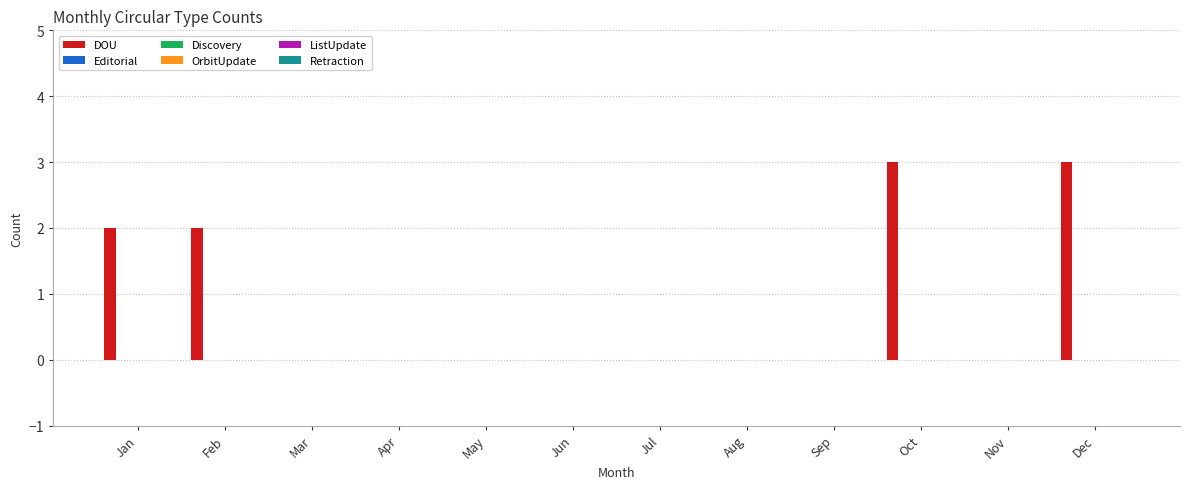

What is the sum of all values?

10